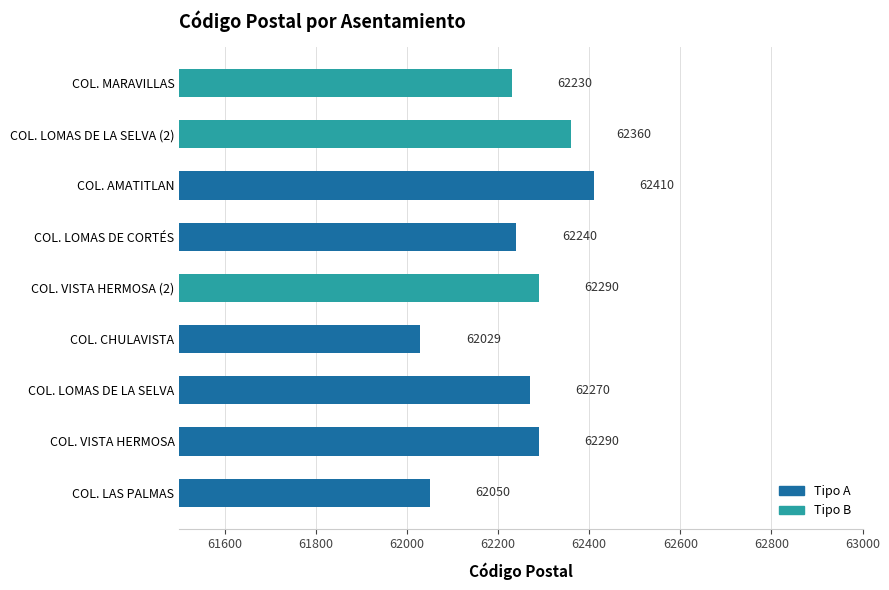

What is the difference between the second highest and second lowest values?

310